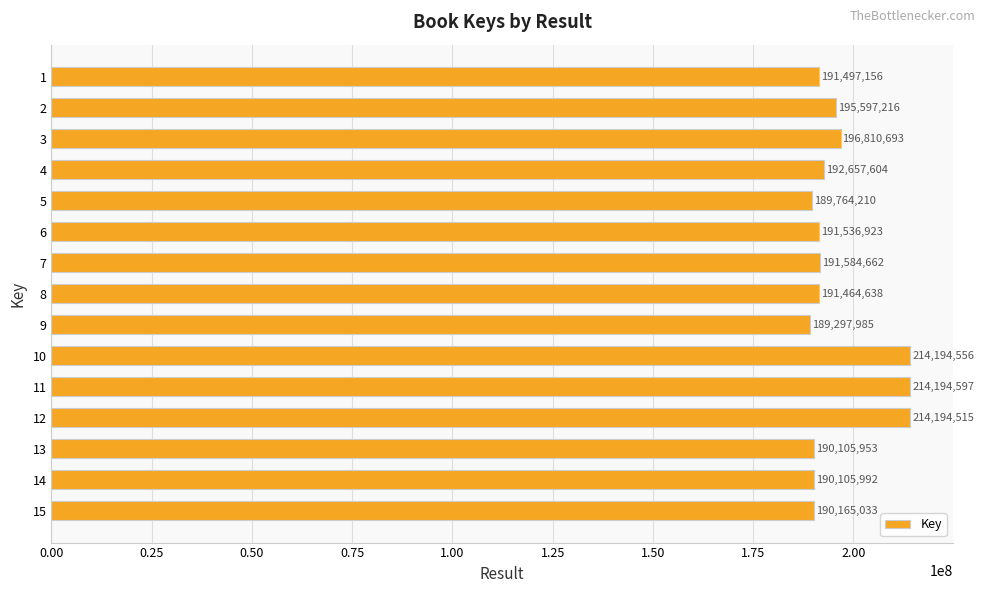

What is the average value?

196211449